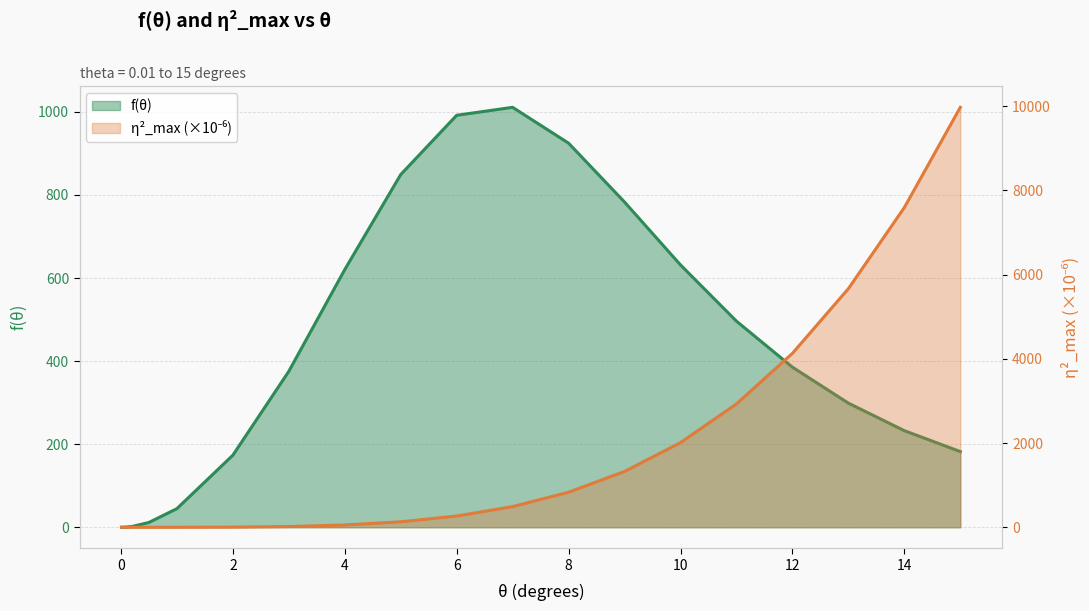

What is the highest value of the eta^2_max (x1e-6) series?

9970.1